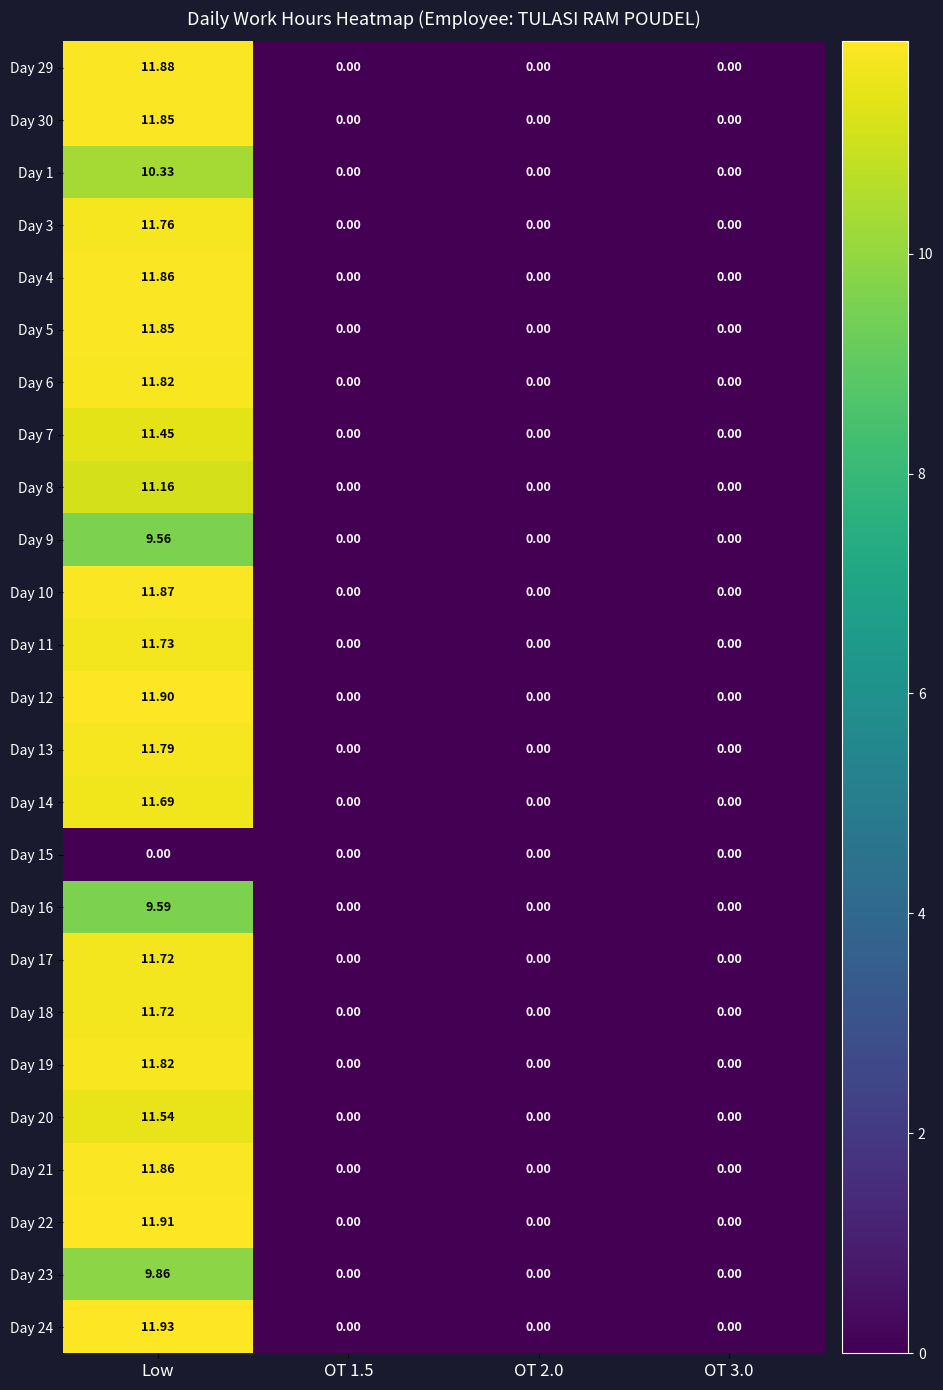

At which category is the sum across all series the highest?

Low